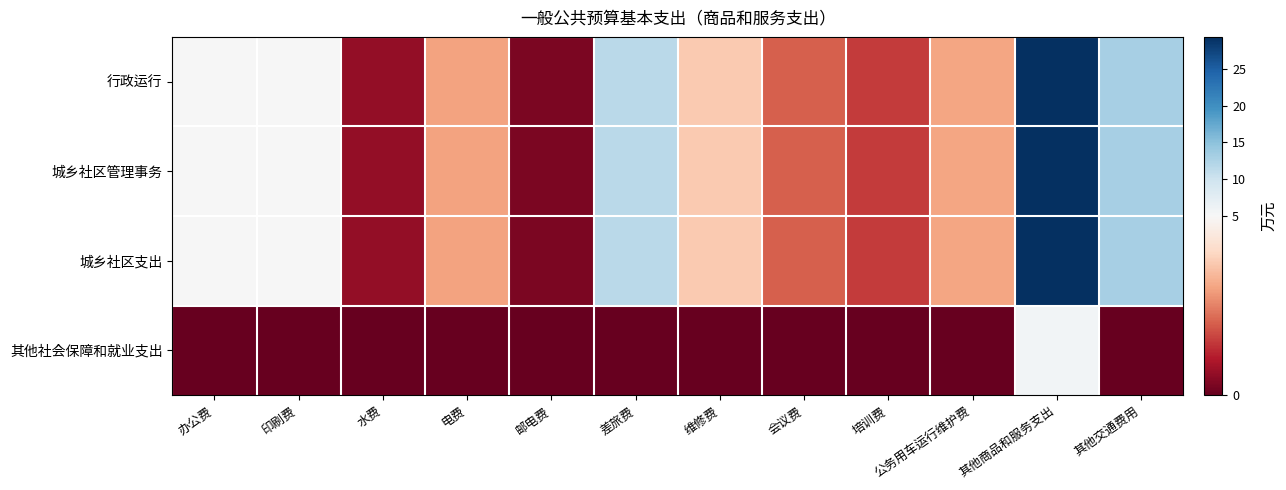

Rank the series by their maximum value, from highest to lowest.

行政运行, 城乡社区管理事务, 城乡社区支出, 其他社会保障和就业支出